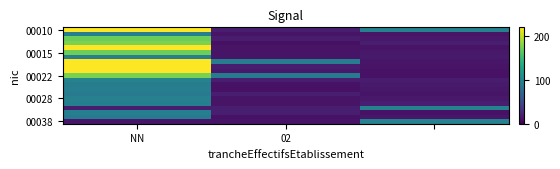

What is the maximum value shown in the chart?

257.5